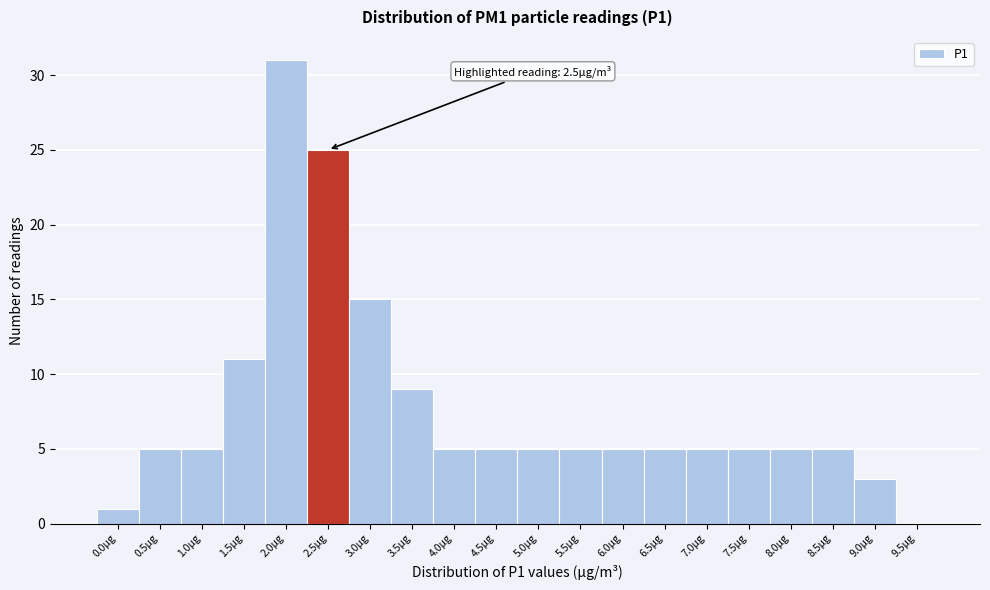

Reading left to right, what are all the values shown in this chart?

0.0µg=1	0.5µg=5	1.0µg=5	1.5µg=11	2.0µg=31	2.5µg=25	3.0µg=15	3.5µg=9	4.0µg=5	4.5µg=5	5.0µg=5	5.5µg=5	6.0µg=5	6.5µg=5	7.0µg=5	7.5µg=5	8.0µg=5	8.5µg=5	9.0µg=3	9.5µg=0